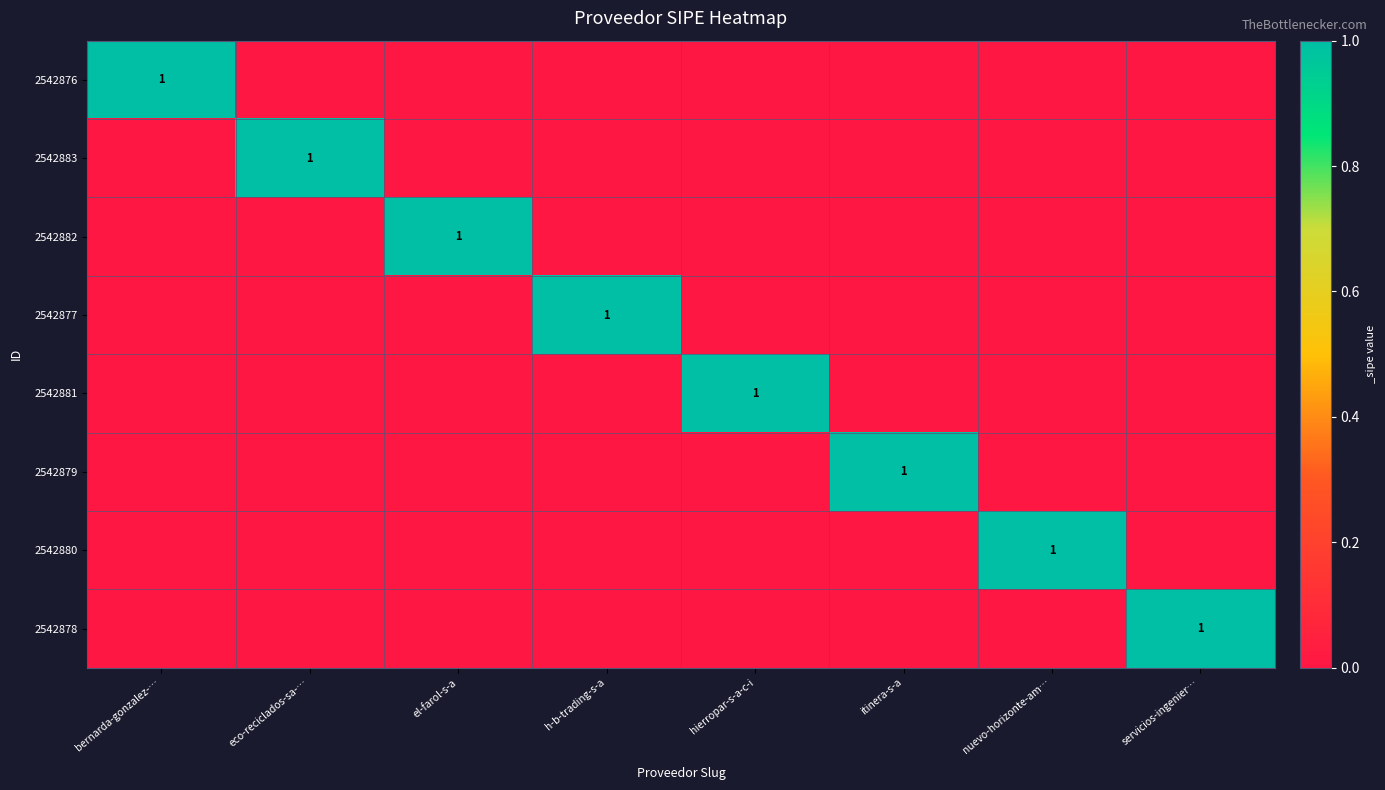

How many data points does each series have?

8